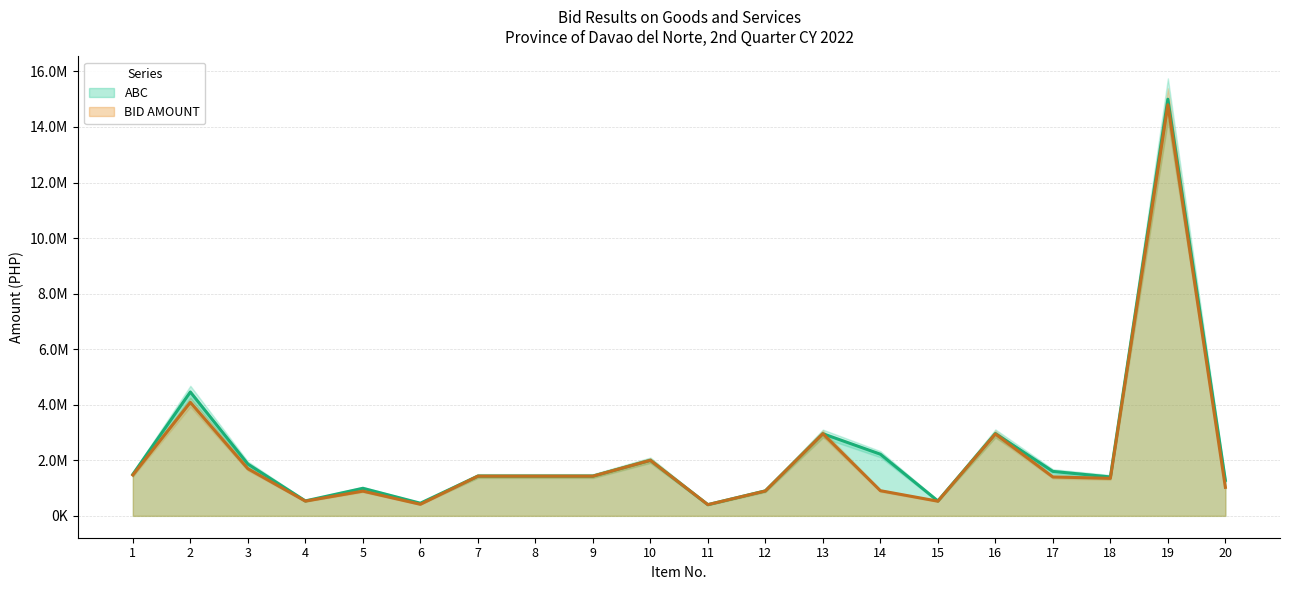

Reading right to left, what are all the values shown in this chart?

ABC: 1277666.2	15000000.0	1400000.0	1600000.0	2964000.0	535105.5	2219630.0	2957000.0	900000.0	403340.0	1999945.0	1430000.0	1430000.0	1430000.0	455000.0	992000.0	538000.0	1865000.0	4460000.0	1493603.3
BID AMOUNT: 1026351.0	14800000.0	1350000.0	1400000.0	2946840.0	527728.0	905500.0	2957000.0	895500.0	403300.0	1998441.3	1429000.0	1429000.0	1429000.0	415800.0	889855.0	530404.0	1697777.7	4086700.0	1470729.0